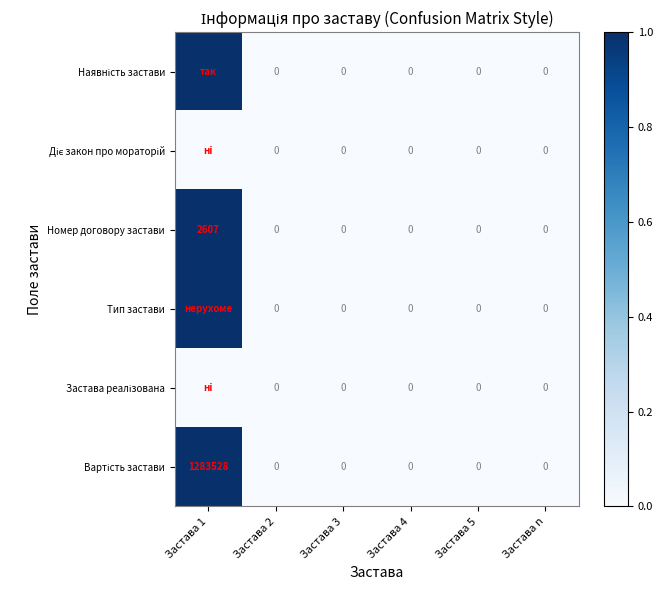

Which has a higher value, Застава 2 or Застава 4?

Застава 2